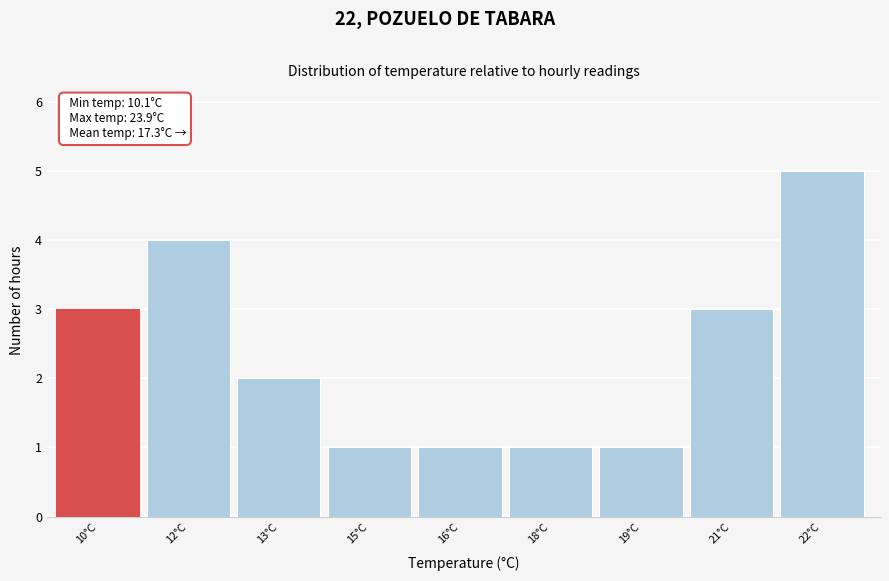

Reading left to right, what are all the values shown in this chart?

10°C=3	12°C=4	13°C=2	15°C=1	16°C=1	18°C=1	19°C=1	21°C=3	22°C=5